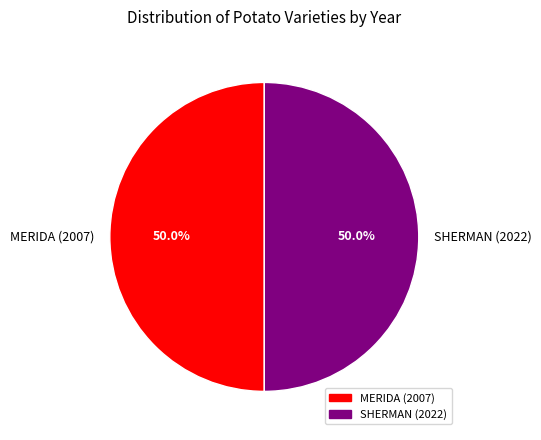

Approximately how many times larger is the value at SHERMAN (2022) compared to MERIDA (2007)?

1.0